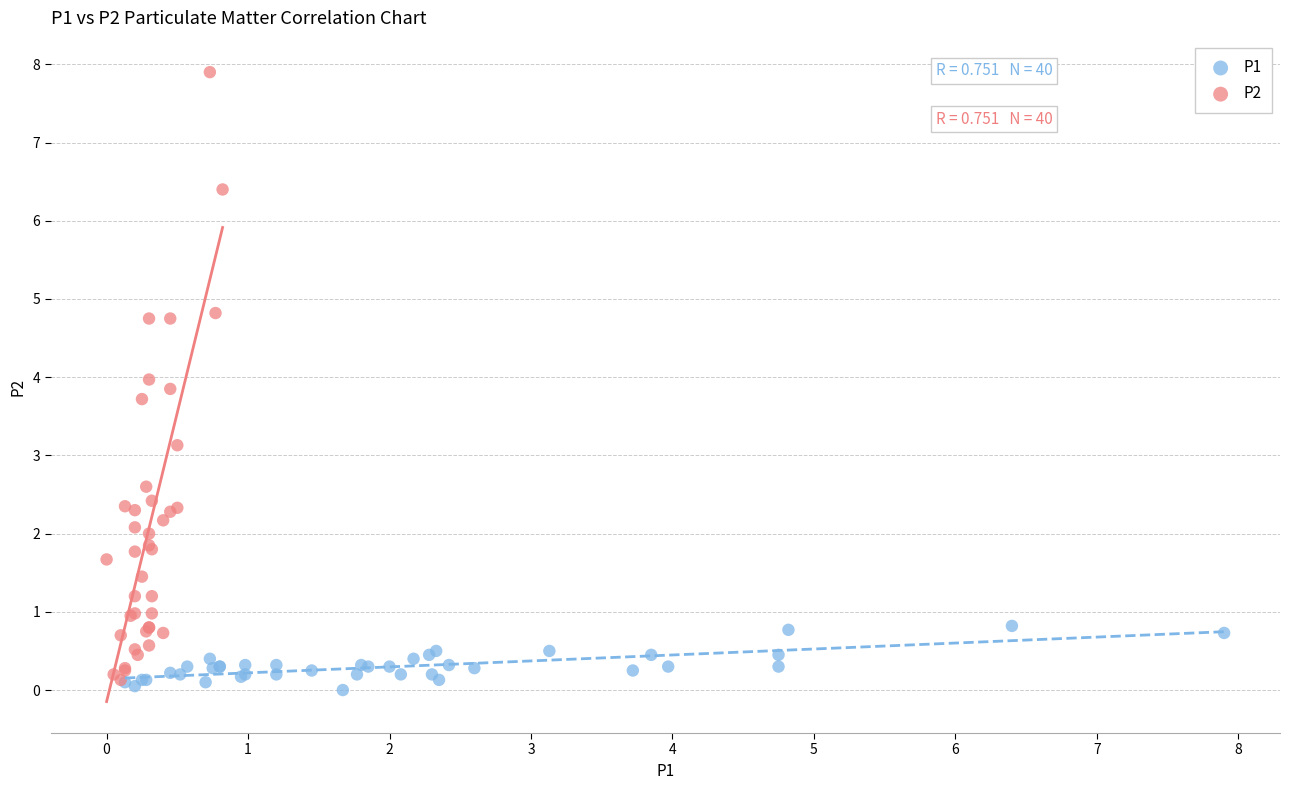

Which series has the largest Y range (max minus min)?

P2